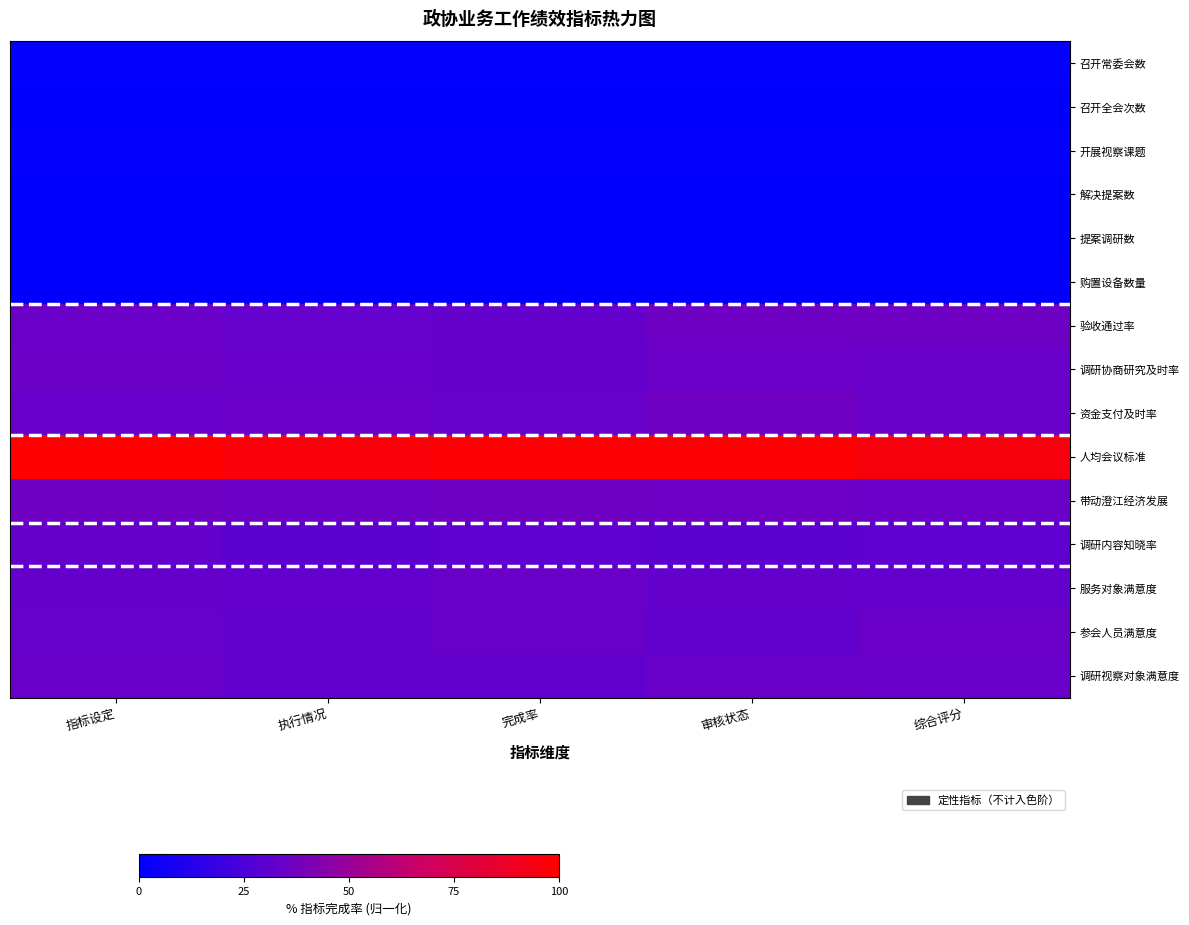

At which category does the chart reach its minimum across all series?

执行情况